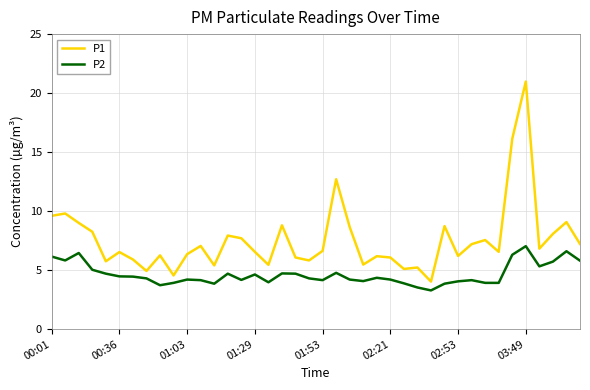

What is the smallest value displayed?

3.3